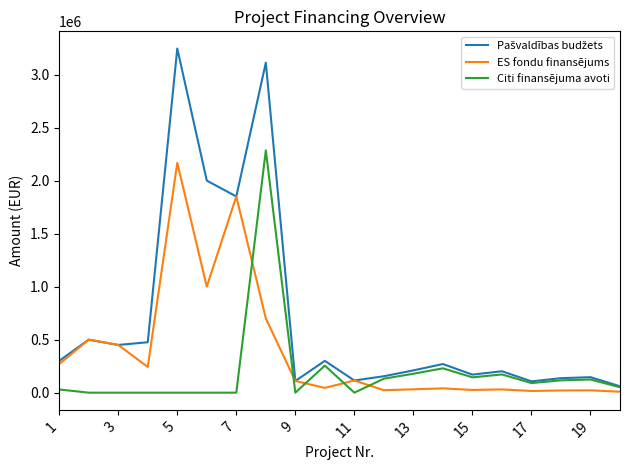

Does the chart have visible grid lines?

No